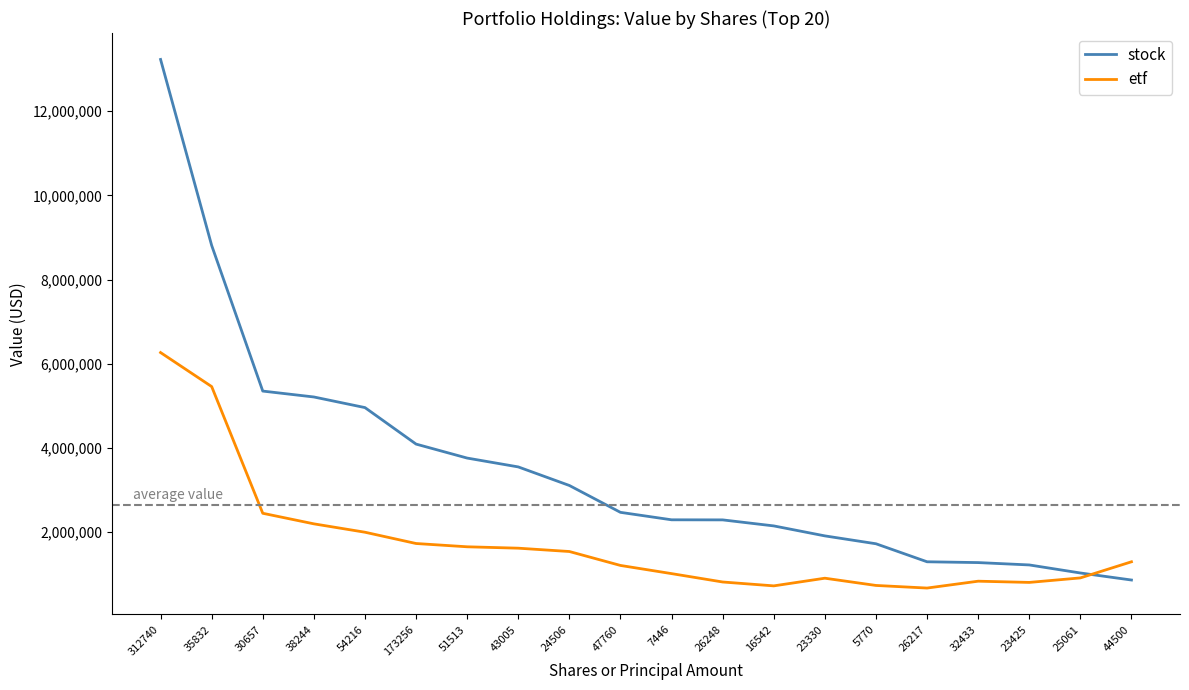

Which series has the largest total across all categories?

stock